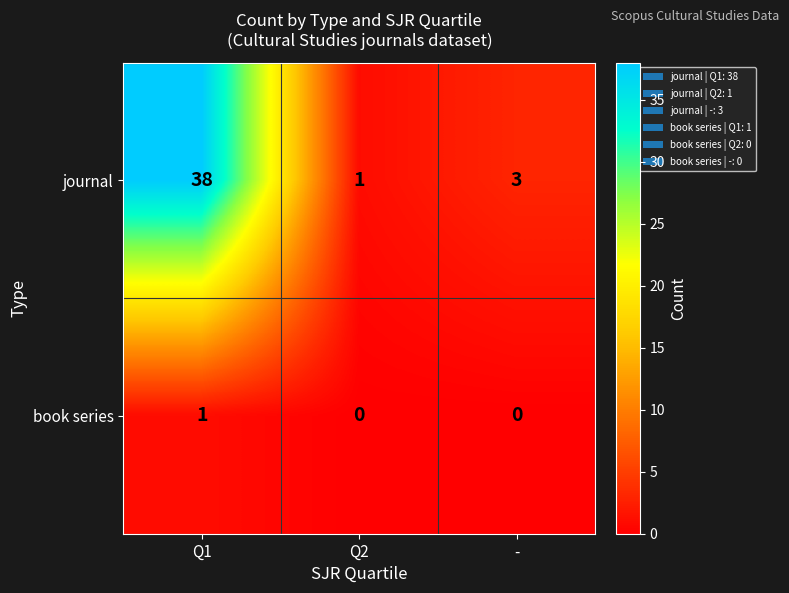

Which series has the widest spread of values?

journal